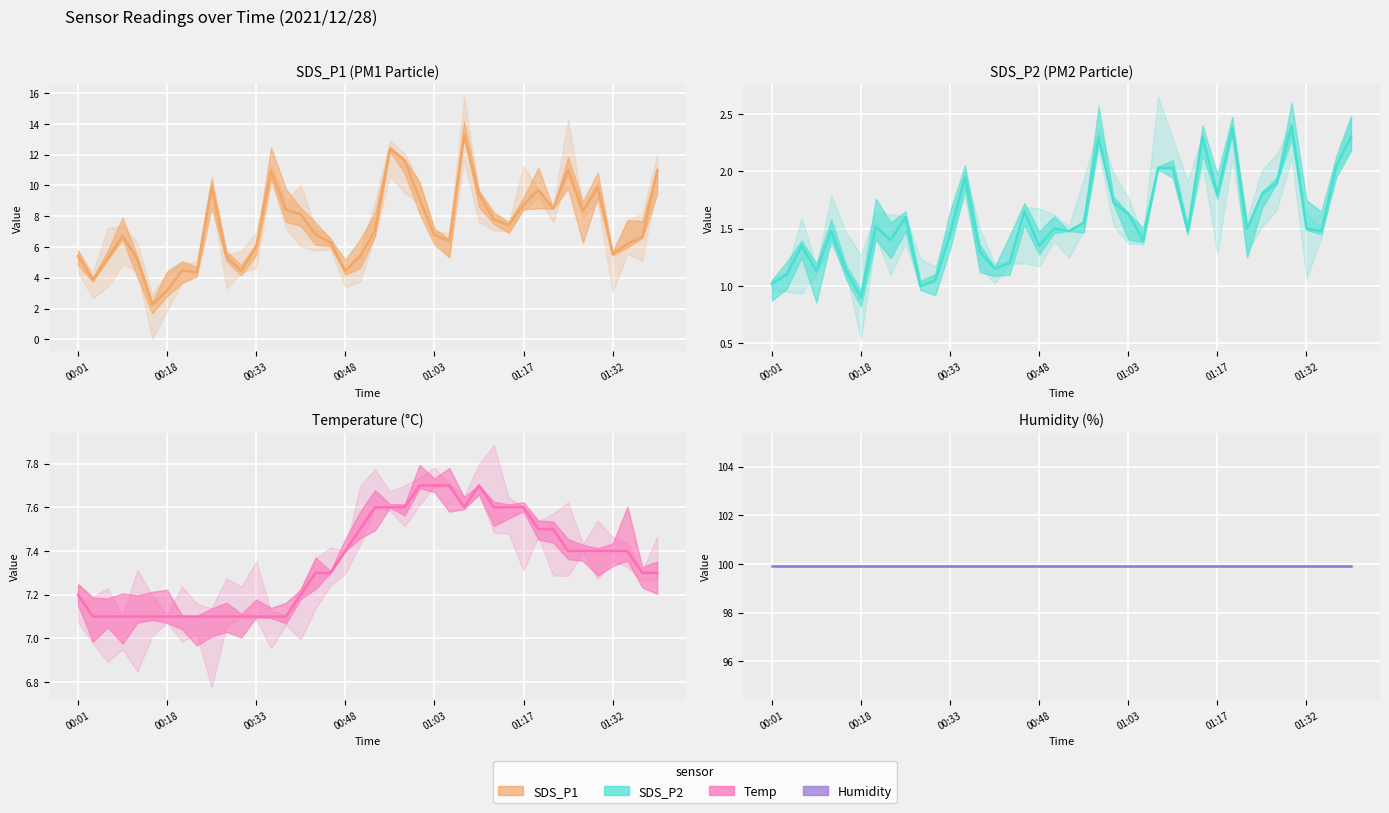

How many data points does each series have?

40